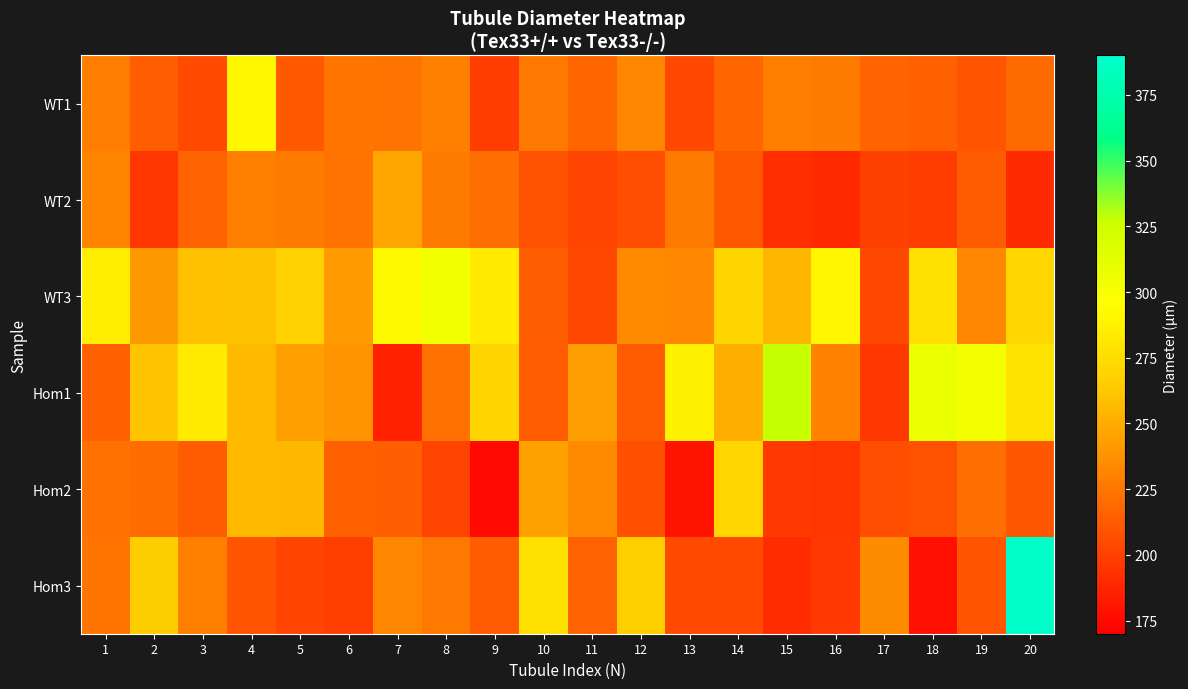

Which series has the largest range (max minus min)?

Hom3